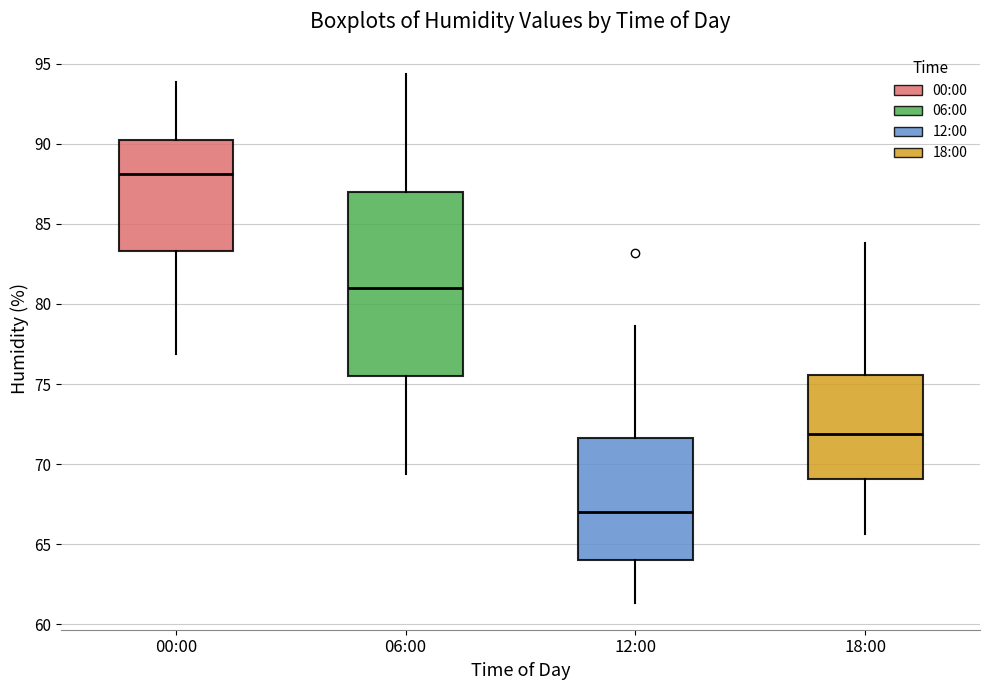

Comparing the boxes themselves (not the whiskers), which one is the tallest?

06:00